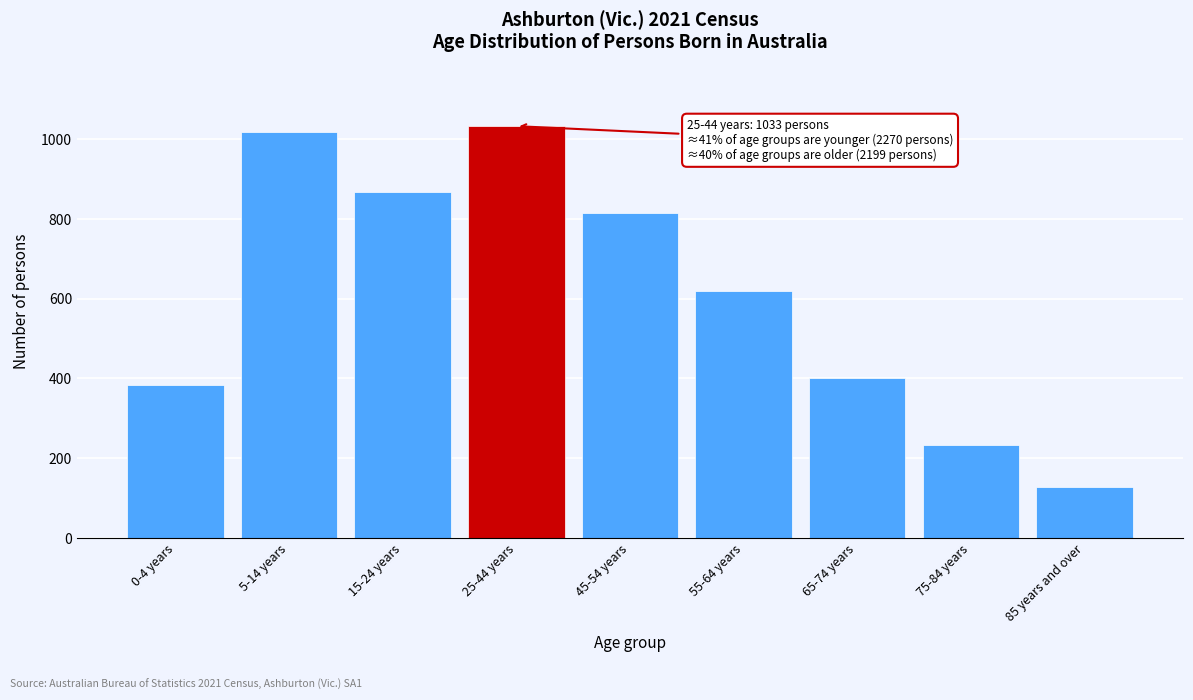

Reading left to right, transcribe all the data shown in this chart.

383	1018	869	1033	816	619	402	233	129